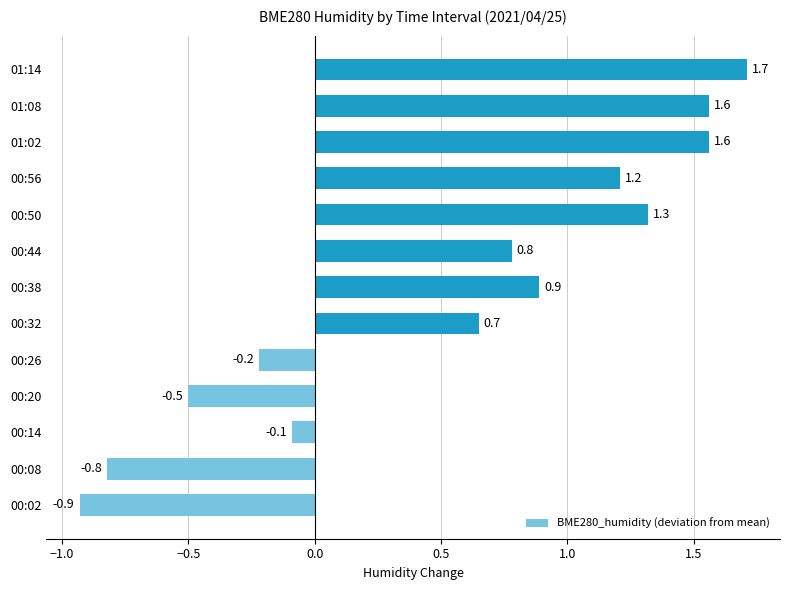

How many data points are less than 0?

5